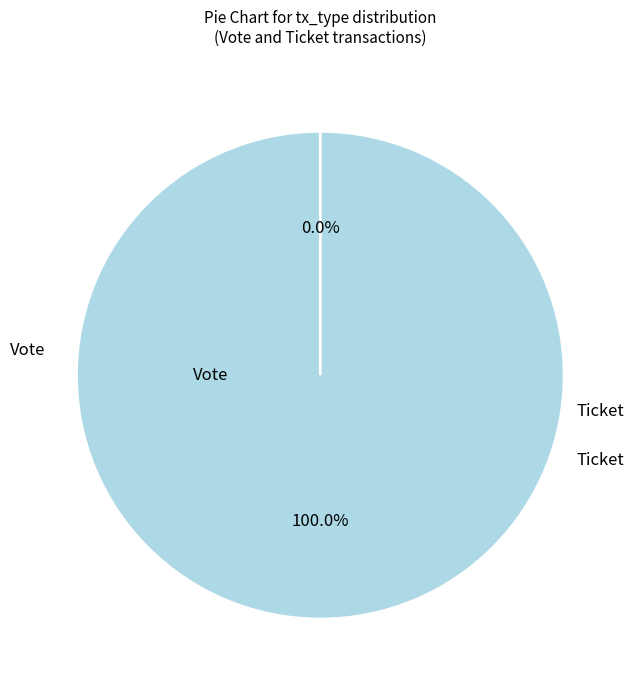

To the nearest percent, what is the combined percentage of Ticket and Vote?

100%